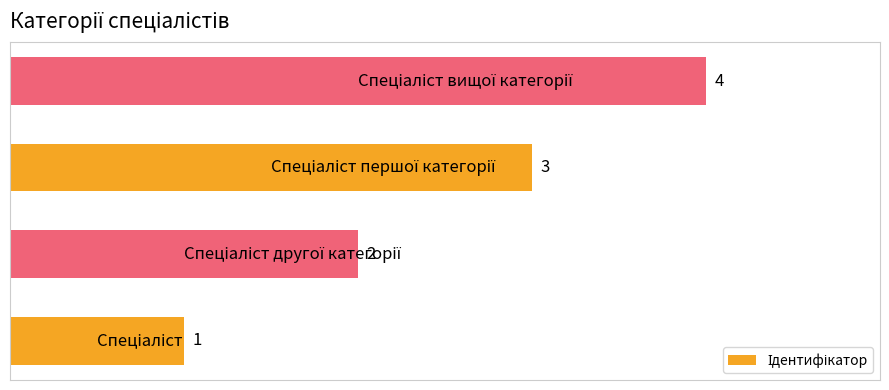

What is the difference between the maximum and minimum values?

3